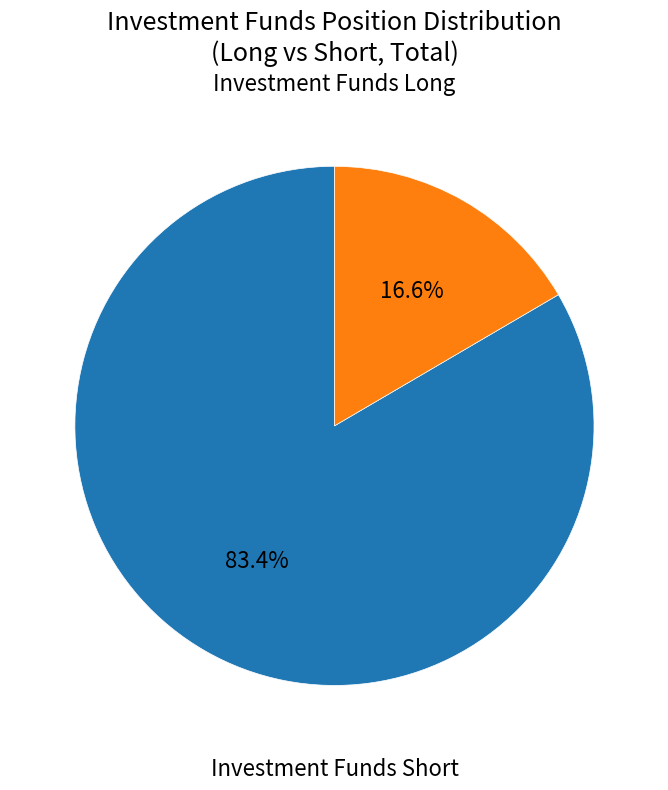

Is there a majority slice in this chart?

Yes